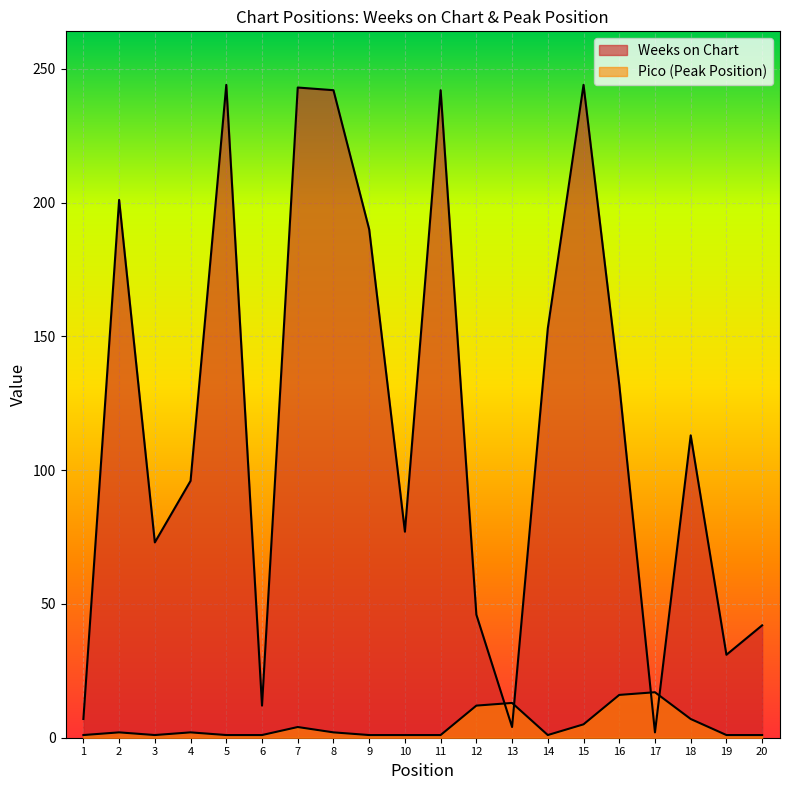

Which series ends up on top after the final intersection of Weeks on Chart and Pico?

Weeks on Chart